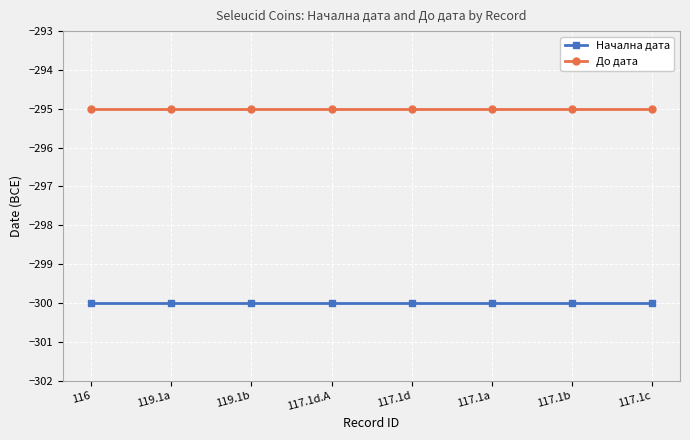

Count the number of categories in the chart.

8